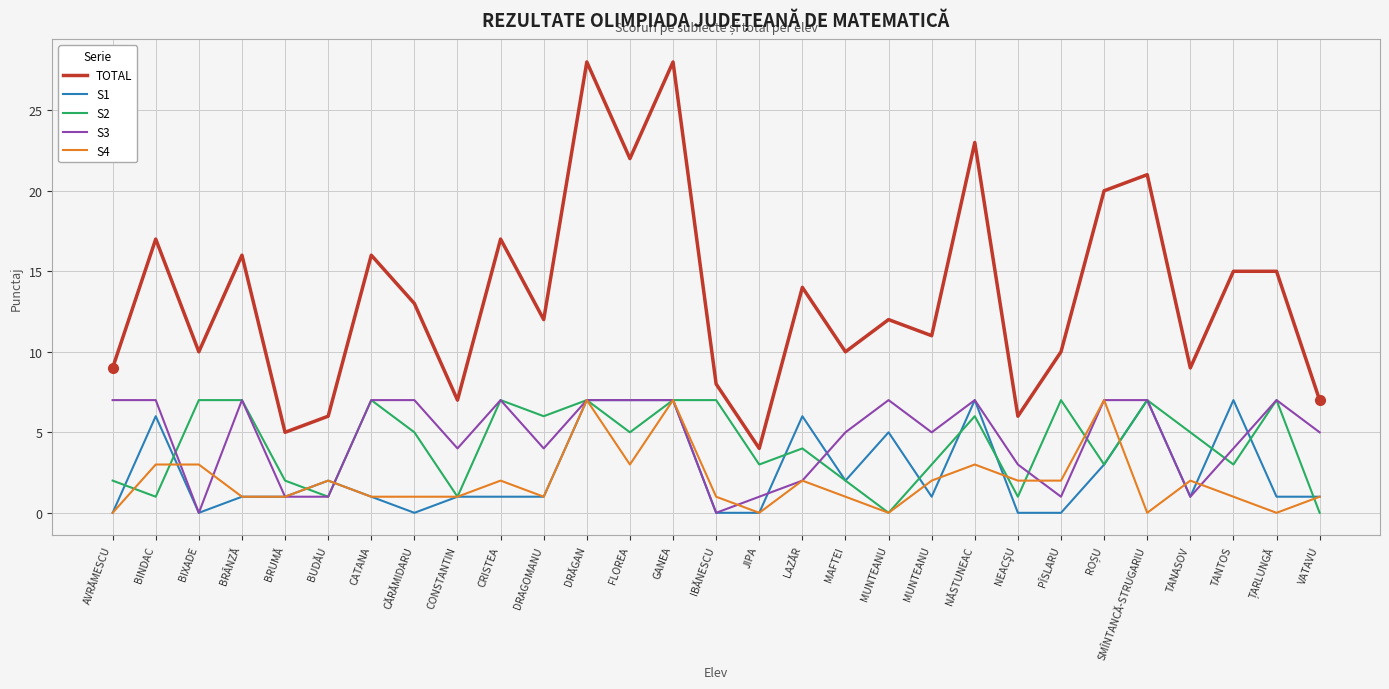

The value of S2 at SMÎNTANCĂ-STRUGARIU is 10. True or false?

False